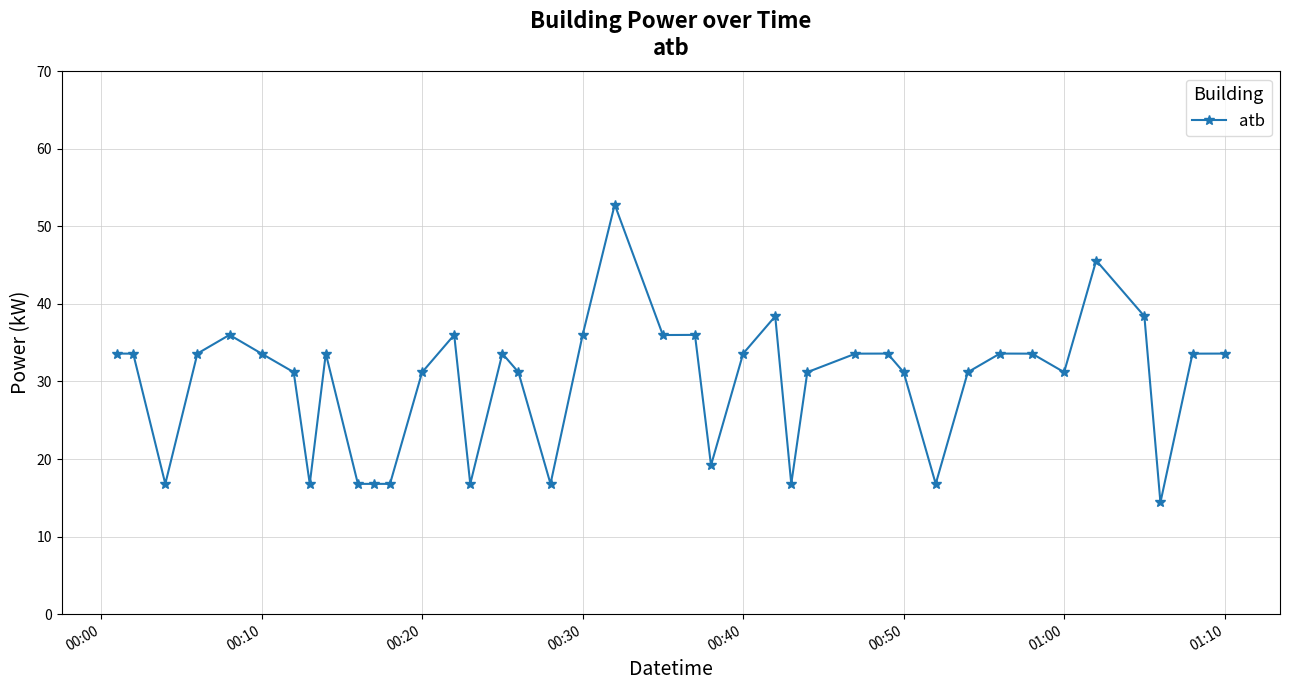

What is the value of the 23rd point from the left?

19.2